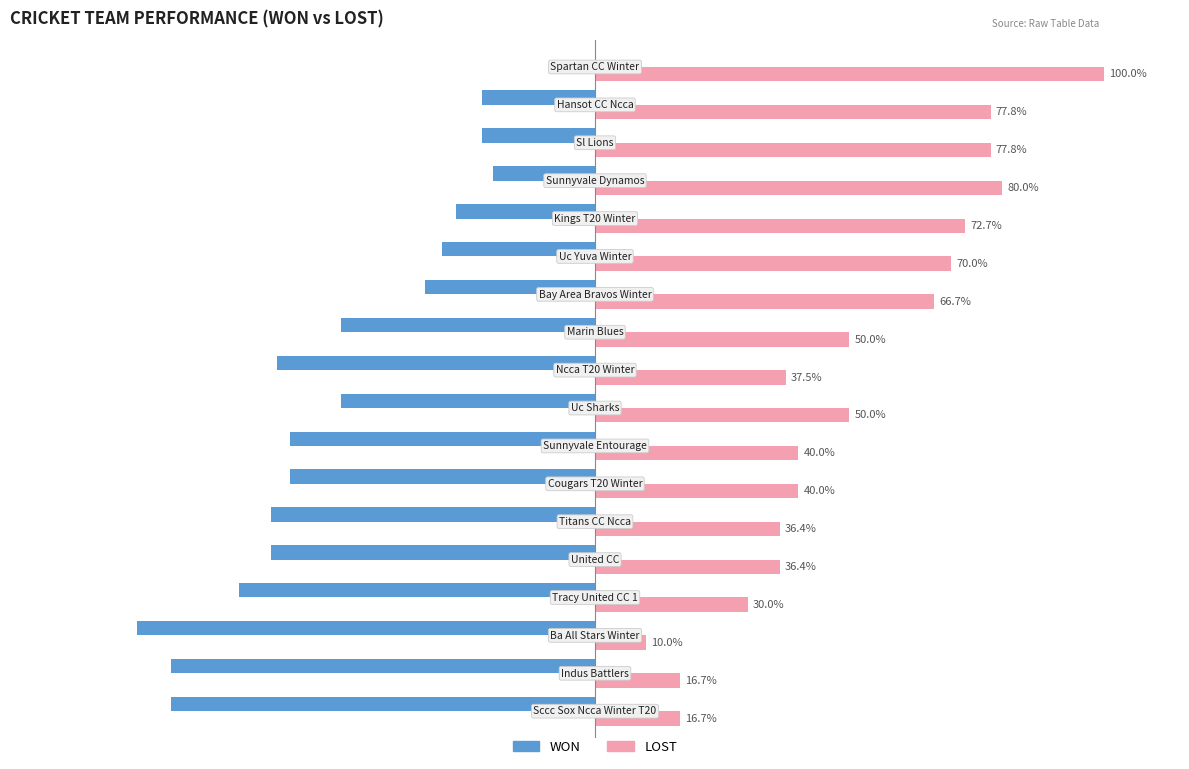

Which series has the largest total across all categories?

LOST